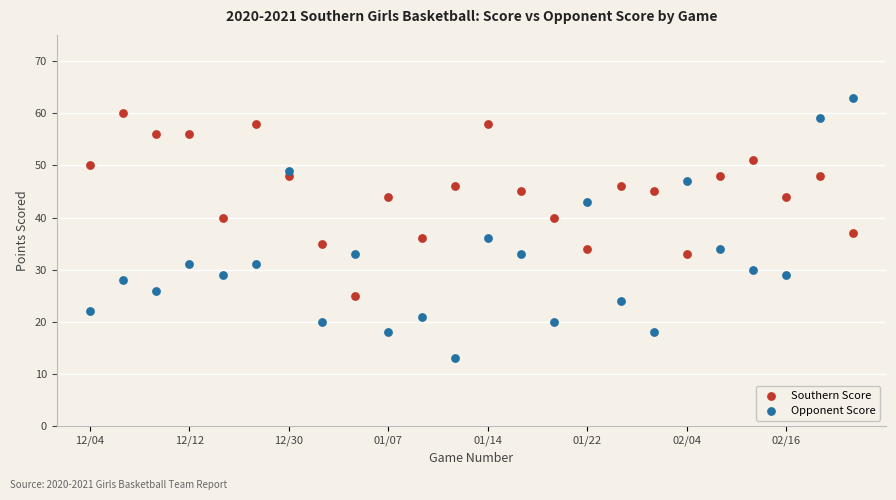

Across all data points, what is the range of Y values (max minus min)?

50